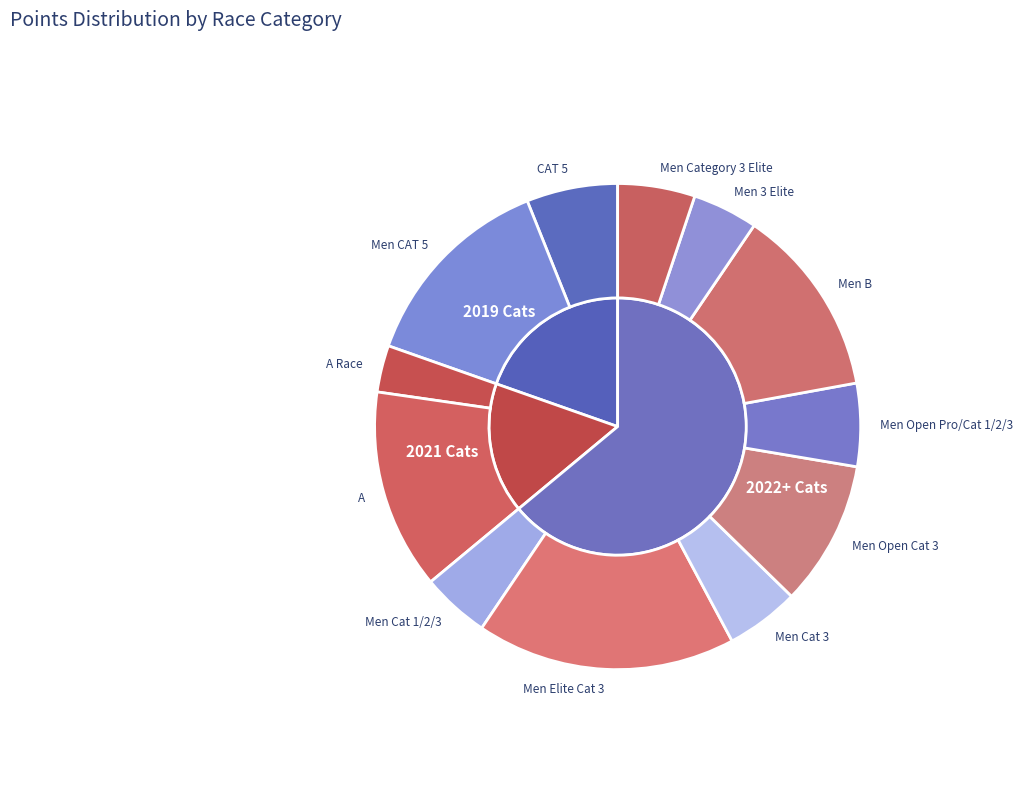

To the nearest percent, what is the difference between the Men Cat 1/2/3 and Men Category 3 Elite slice percentages?

1%